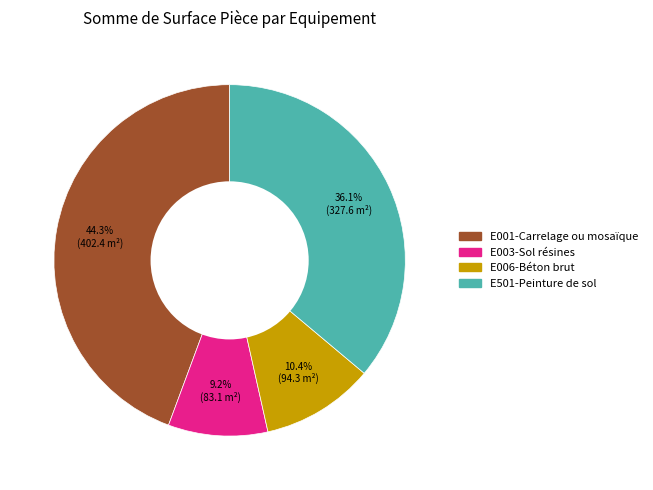

To the nearest percent, what percentage of the pie is E001-Carrelage ou mosaïque?

44%